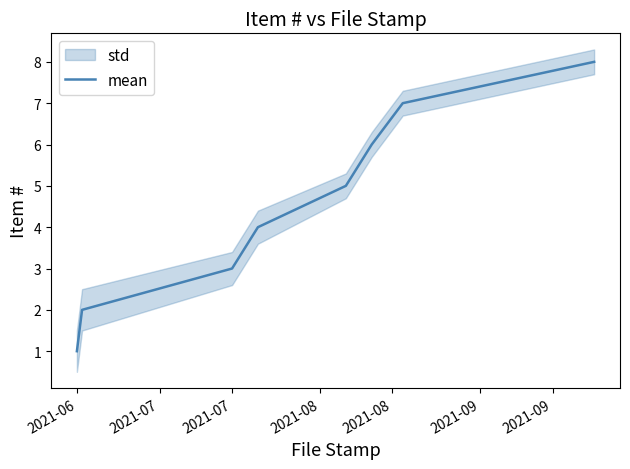

How many values are between 3 and 7?

5